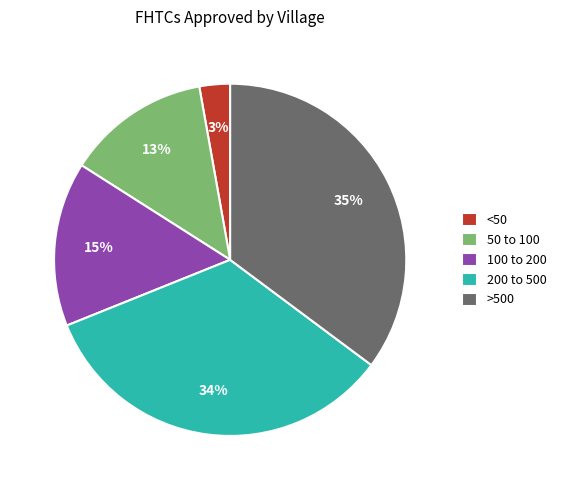

The 200 to 500 slice represents 21% of the pie. True or false?

False